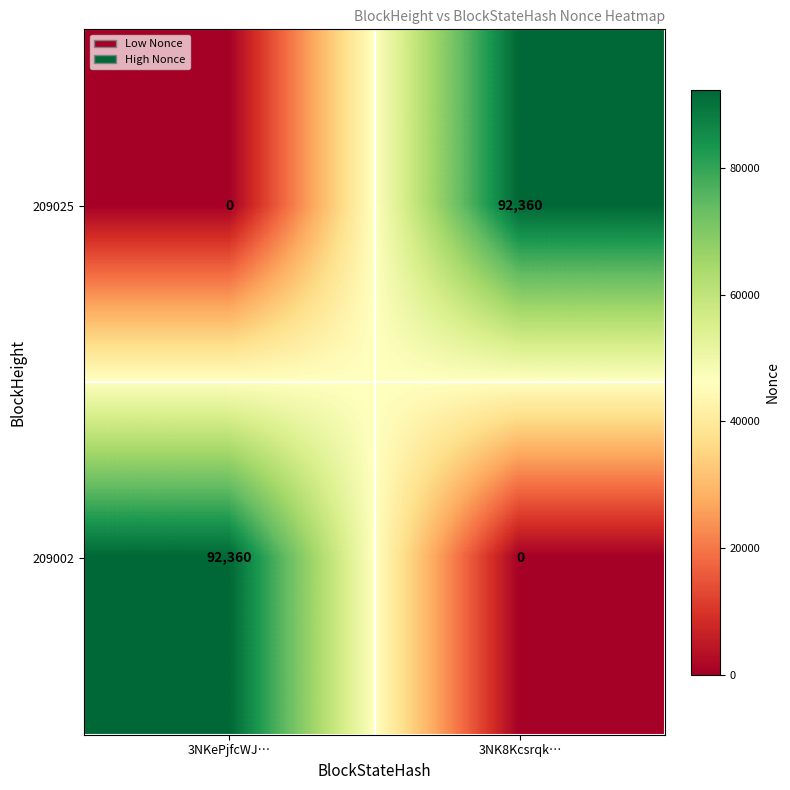

What is the difference between the highest and lowest values at 3NK8Kcsrqk…?

92360